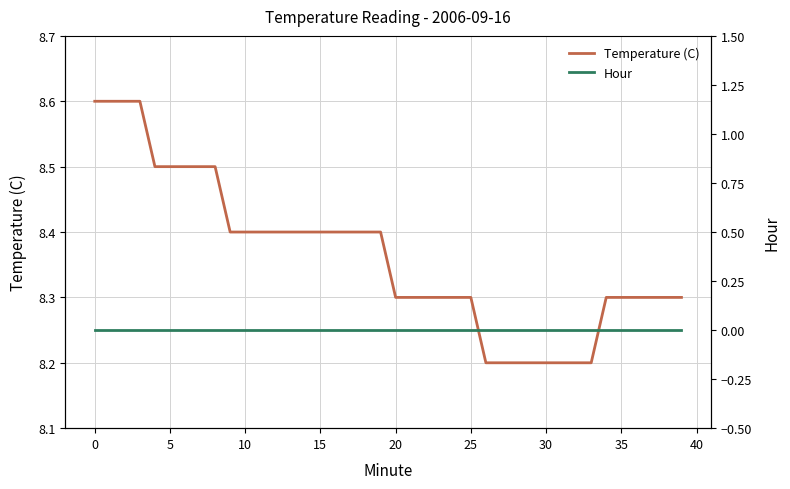

What is the highest value of the Temperature (C) series?

8.6